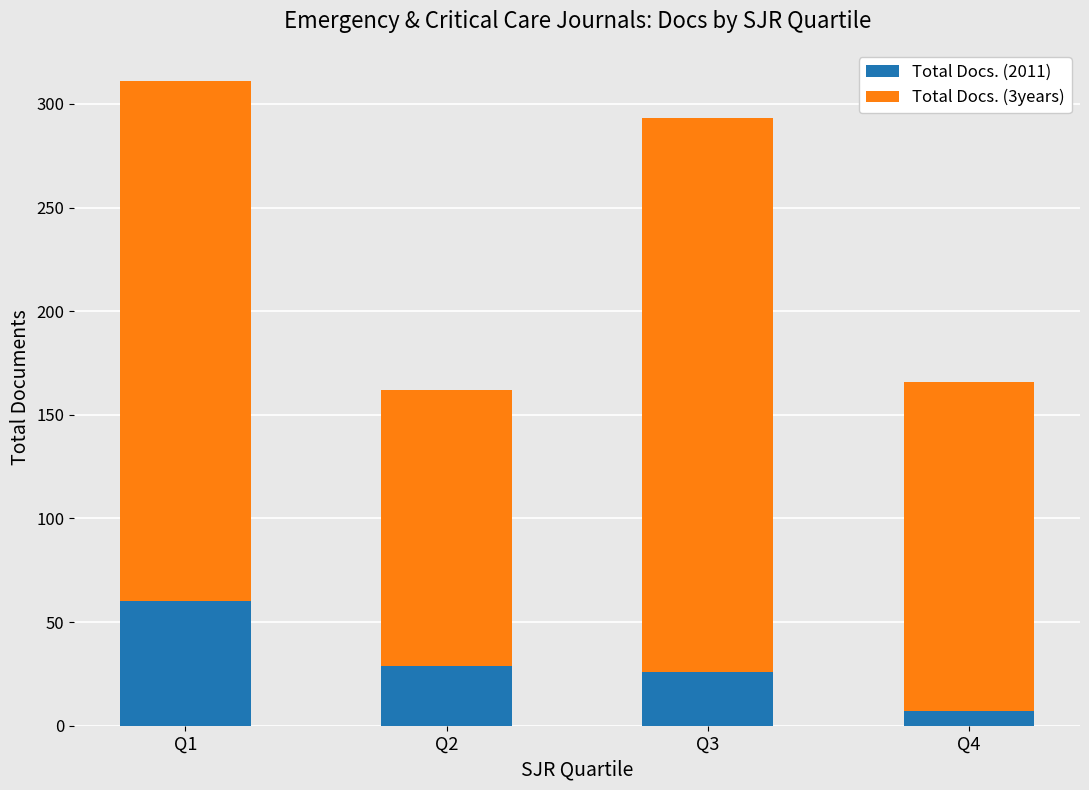

How many data points in Total Docs. (2011) are less than 29?

2